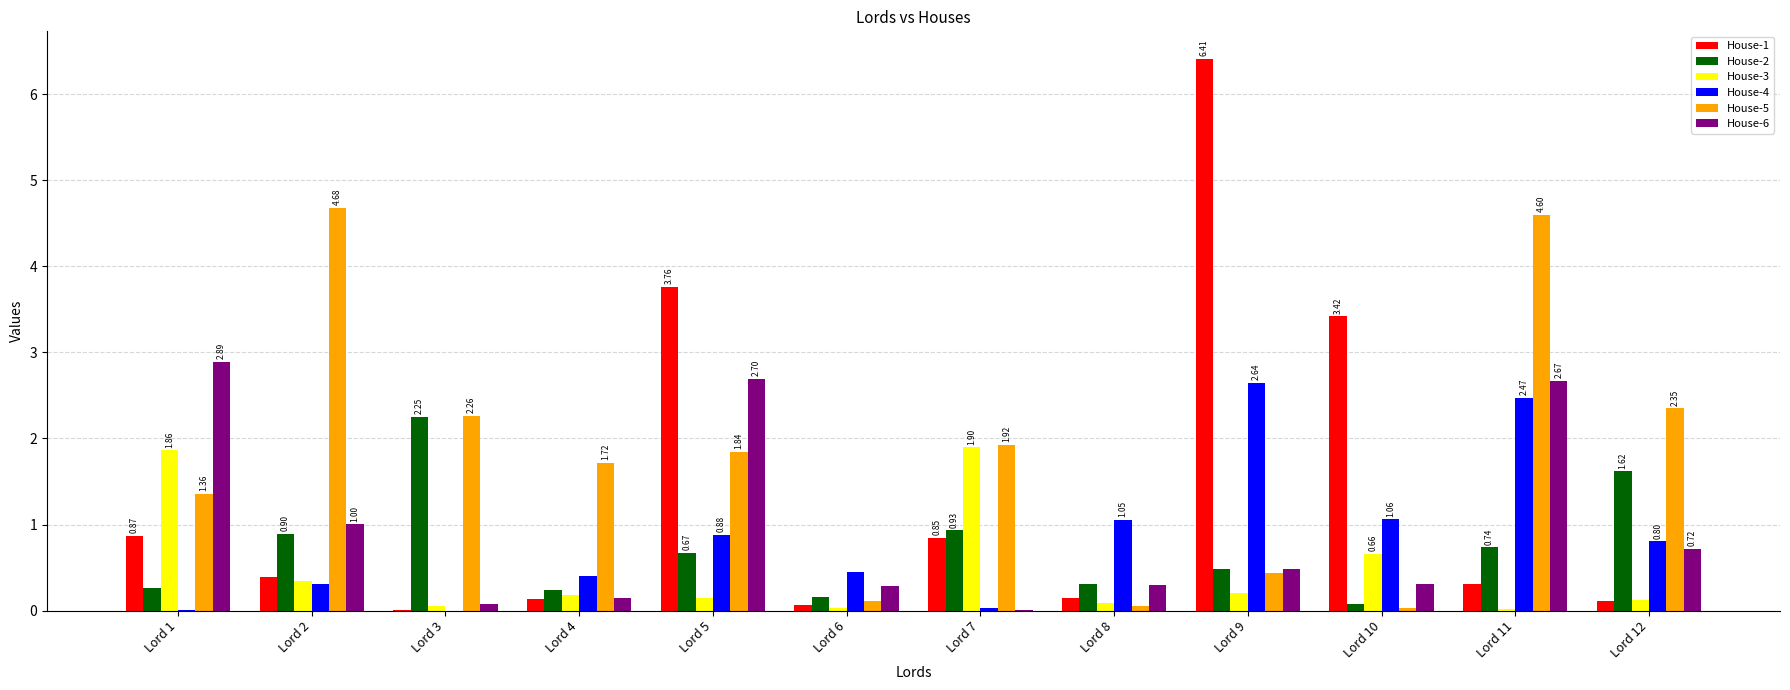

What is the sum of all House-2 values?

8.6